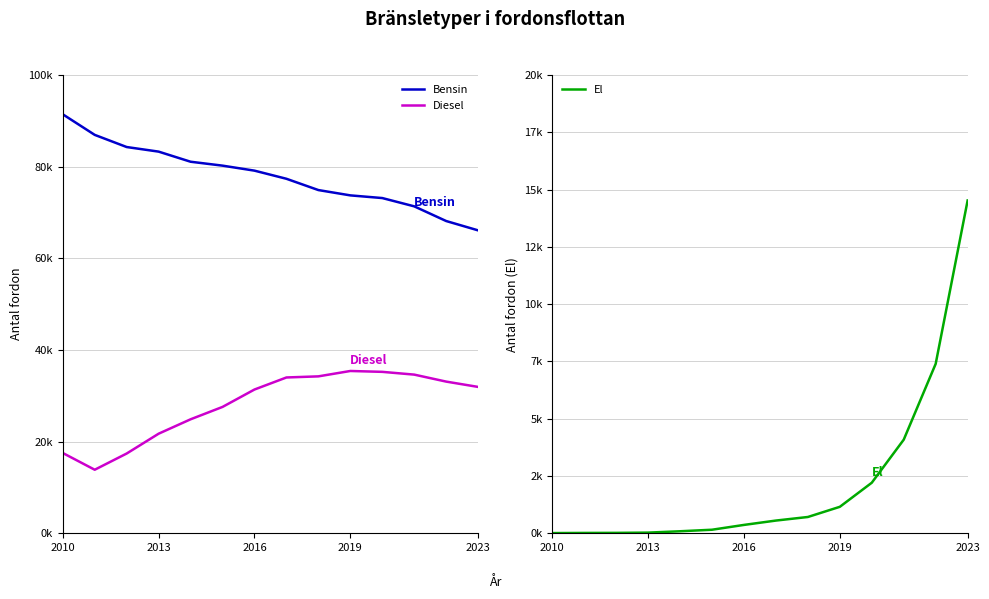

Which series has the largest total across all categories?

Bensin